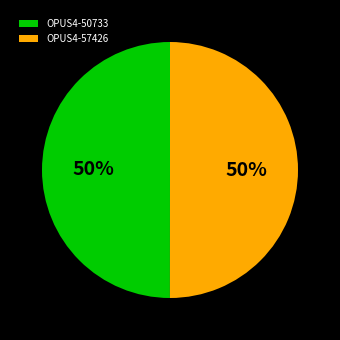

Is the sum of OPUS4-57426 and OPUS4-50733 greater than half?

Yes